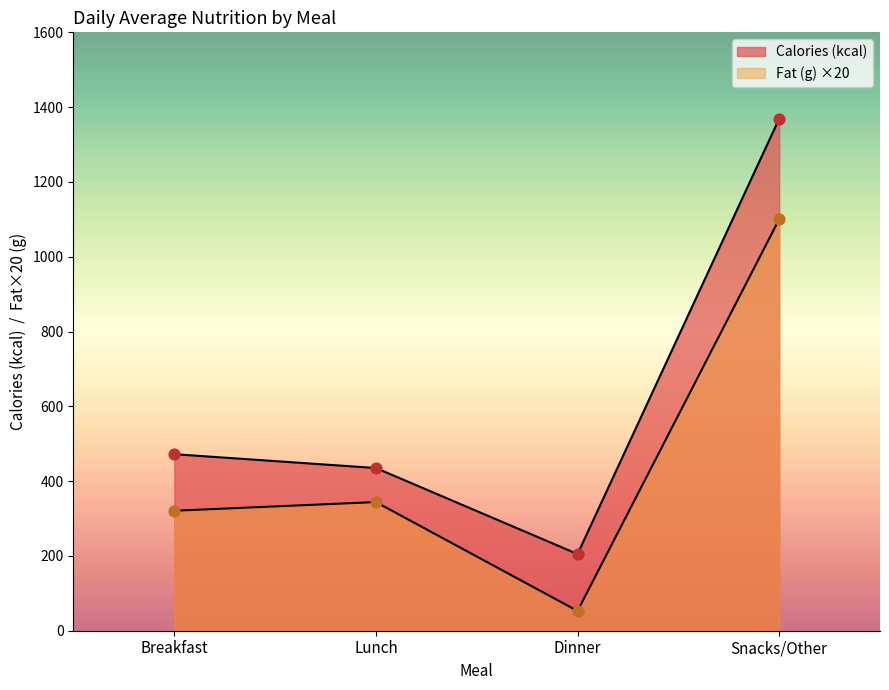

What are all the series names shown in the legend?

Calories (kcal), Fat (g)